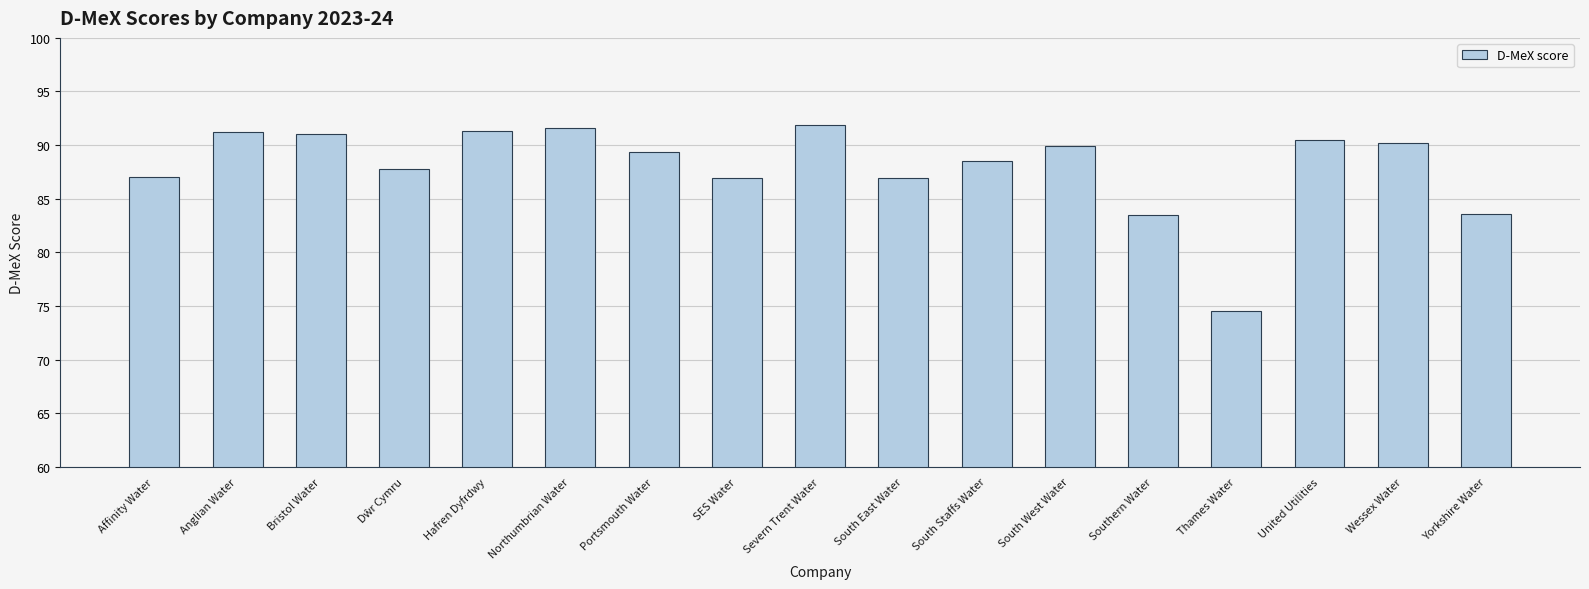

What is the sum of the values at South East Water and Severn Trent Water?

178.9